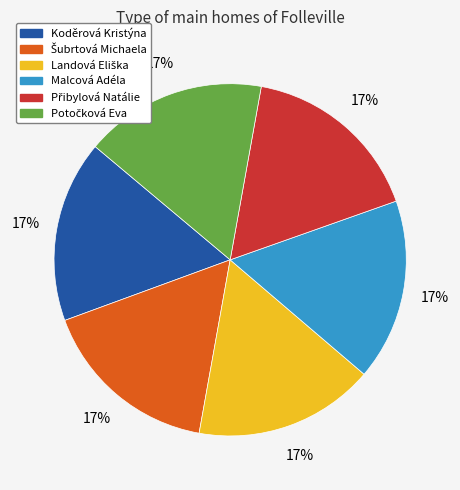

Is Malcová Adéla the majority of the pie?

No